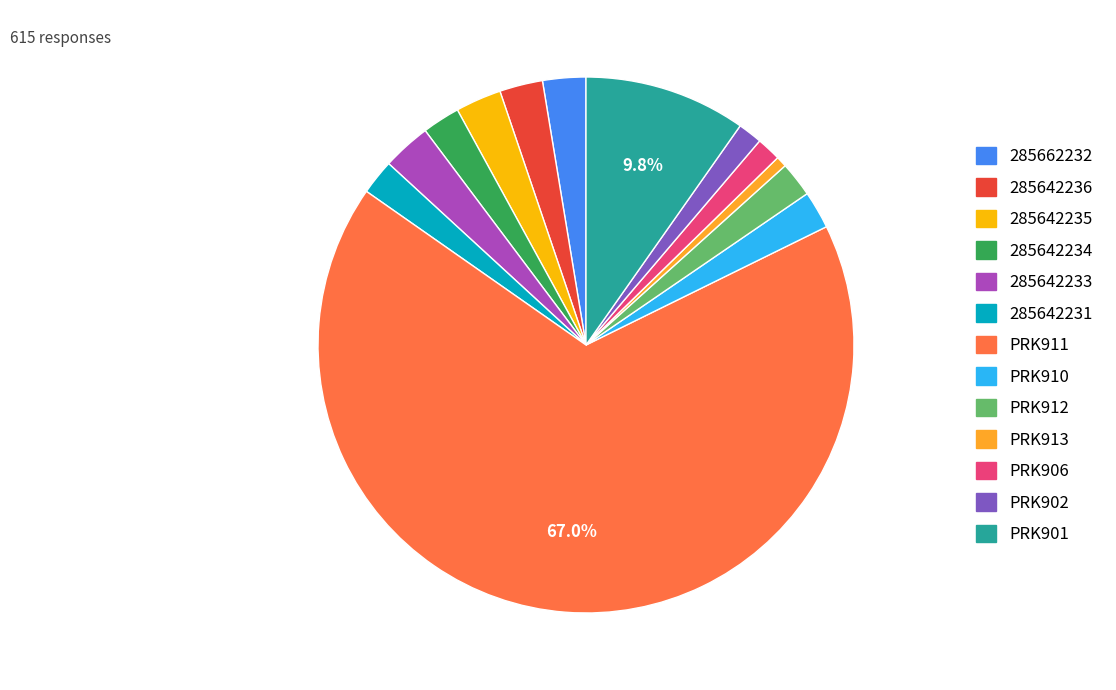

Count the number of slices in the pie.

13